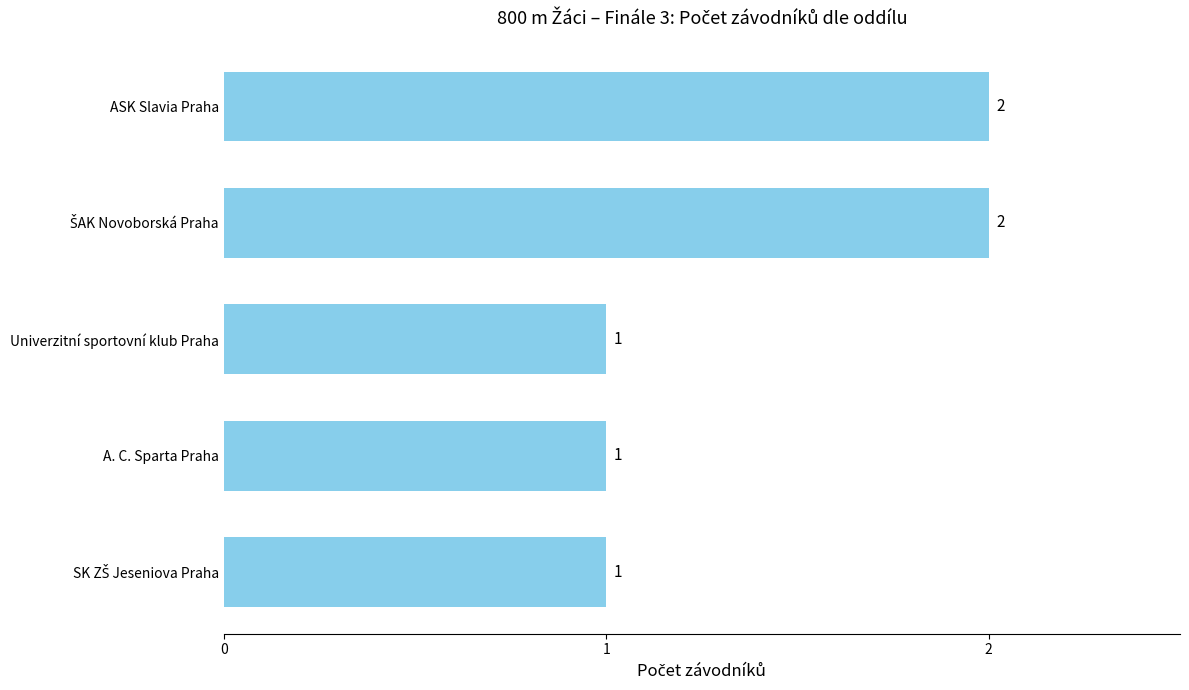

How many data points are above 1?

2